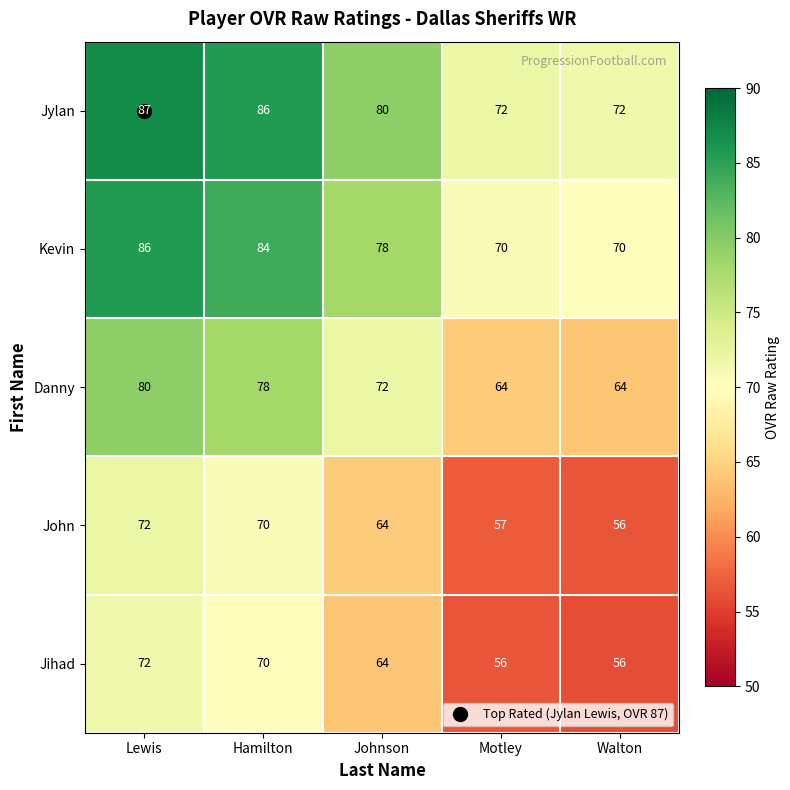

What is the difference between the highest and lowest values at Johnson?

16